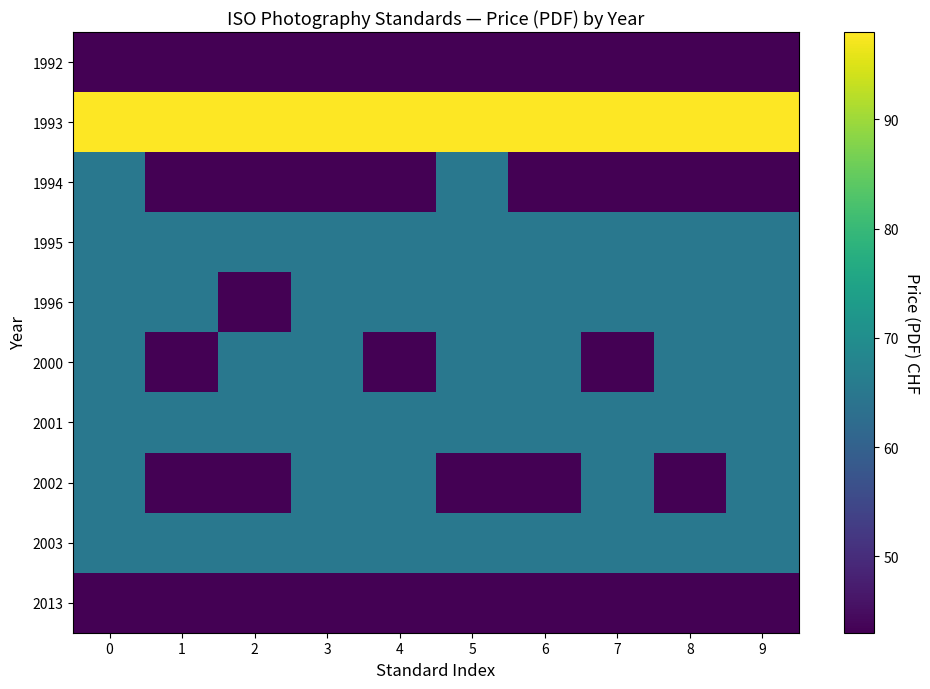

Reading left to right, transcribe all the data shown in this chart.

1992: 0=43	1=43	2=43	3=43	4=43	5=43	6=43	7=43	8=43	9=43
1993: 0=98	1=98	2=98	3=98	4=98	5=98	6=98	7=98	8=98	9=98
1994: 0=65	1=43	2=43	3=43	4=43	5=65	6=43	7=43	8=43	9=43
1995: 0=65	1=65	2=65	3=65	4=65	5=65	6=65	7=65	8=65	9=65
1996: 0=65	1=65	2=43	3=65	4=65	5=65	6=65	7=65	8=65	9=65
2000: 0=65	1=43	2=65	3=65	4=43	5=65	6=65	7=43	8=65	9=65
2001: 0=65	1=65	2=65	3=65	4=65	5=65	6=65	7=65	8=65	9=65
2002: 0=65	1=43	2=43	3=65	4=65	5=43	6=43	7=65	8=43	9=65
2003: 0=65	1=65	2=65	3=65	4=65	5=65	6=65	7=65	8=65	9=65
2013: 0=43	1=43	2=43	3=43	4=43	5=43	6=43	7=43	8=43	9=43